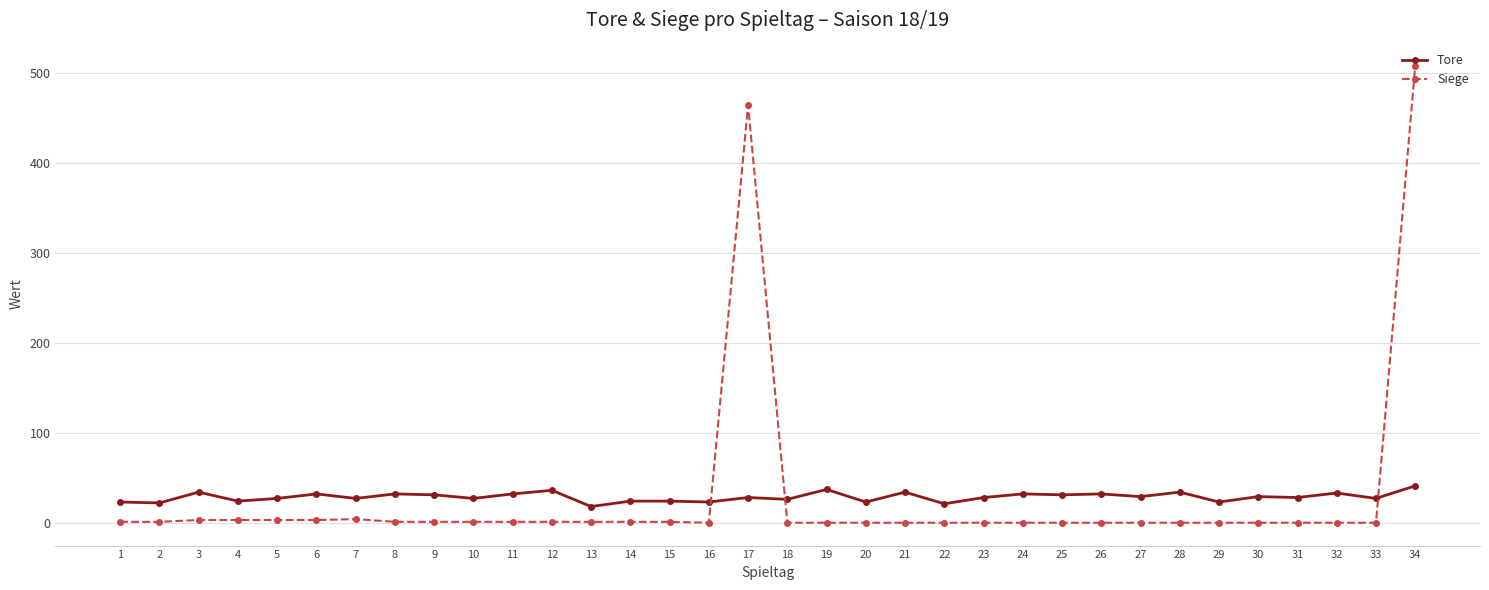

At how many categories does at least one series exceed 323?

2